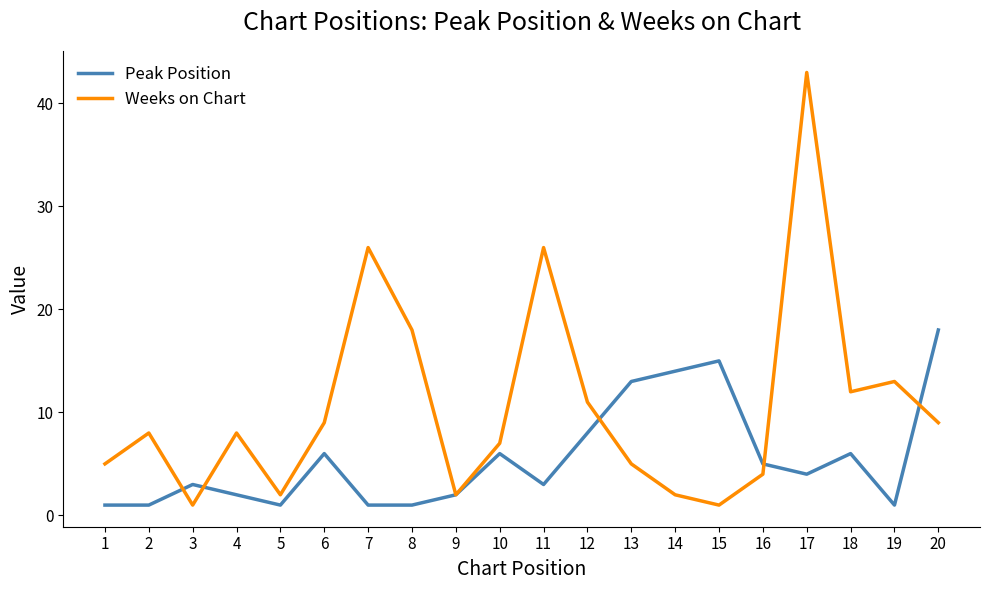

What is the maximum value for Weeks on Chart?

43